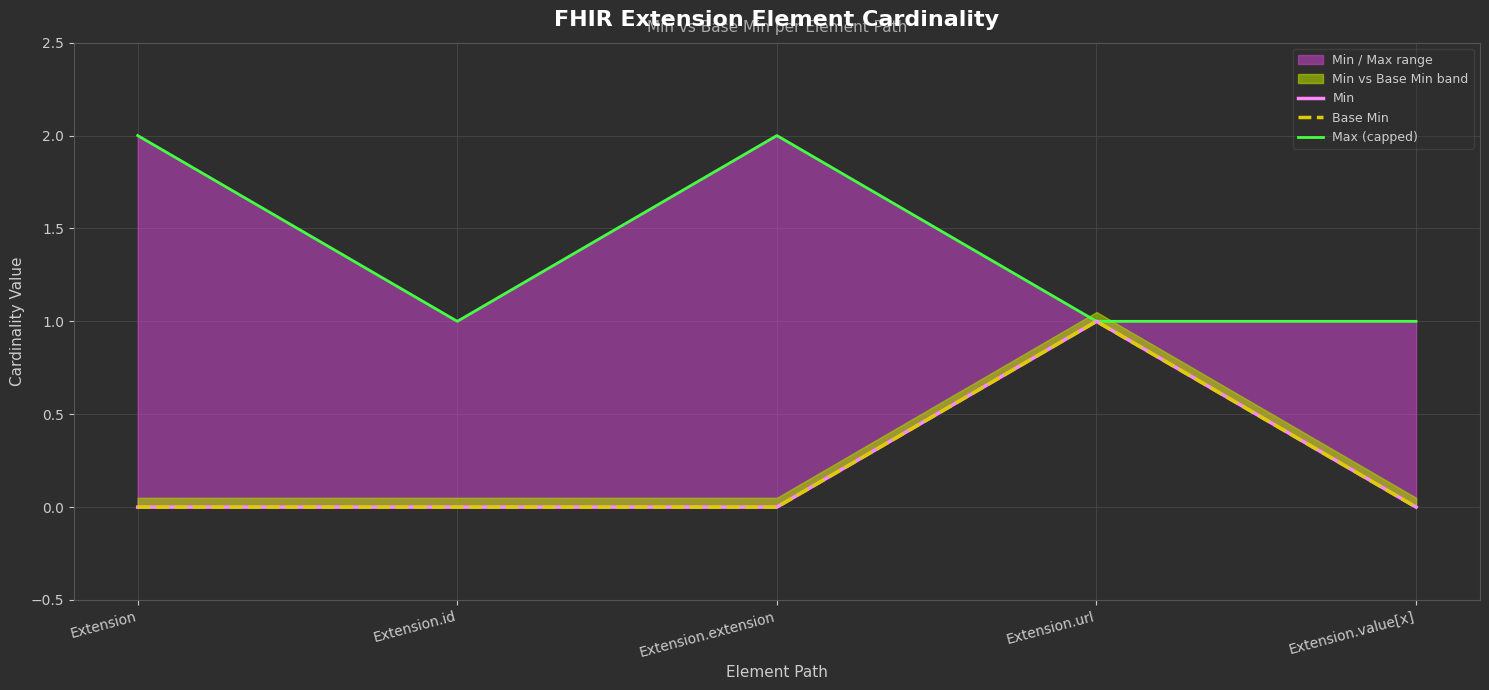

True or false: Max (capped) and Base Min cross at least once.

False